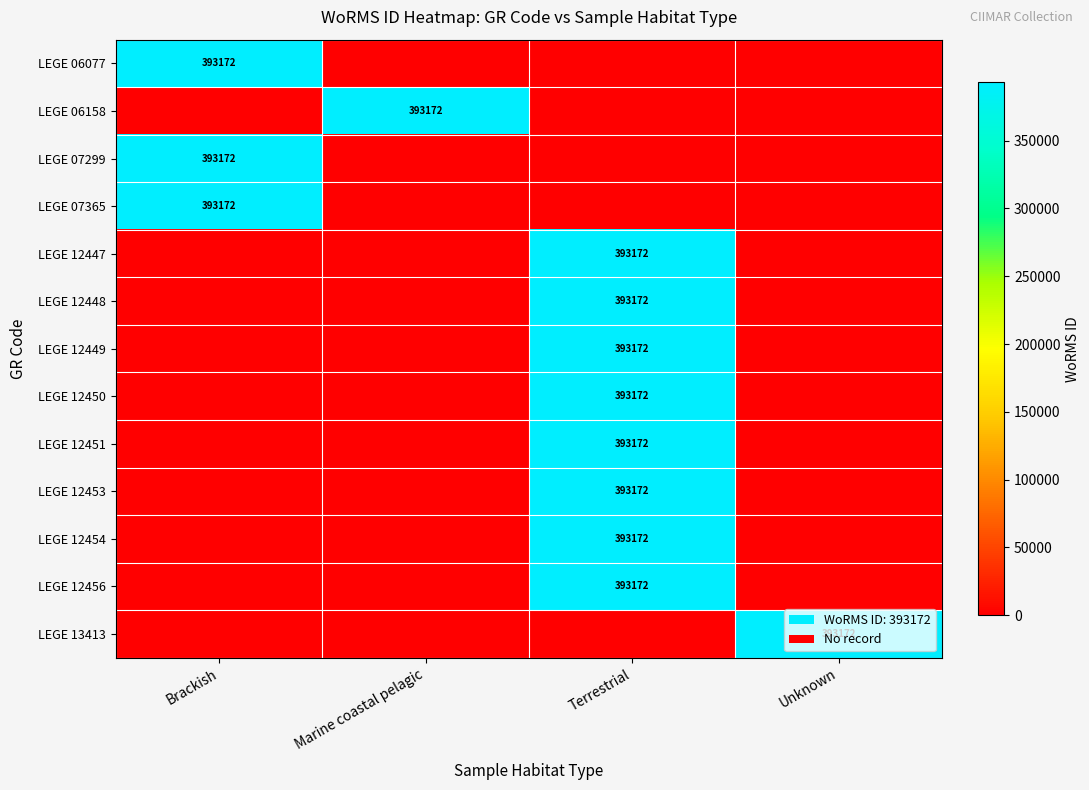

Is it true that LEGE 12456 equals 136725 at Terrestrial?

False